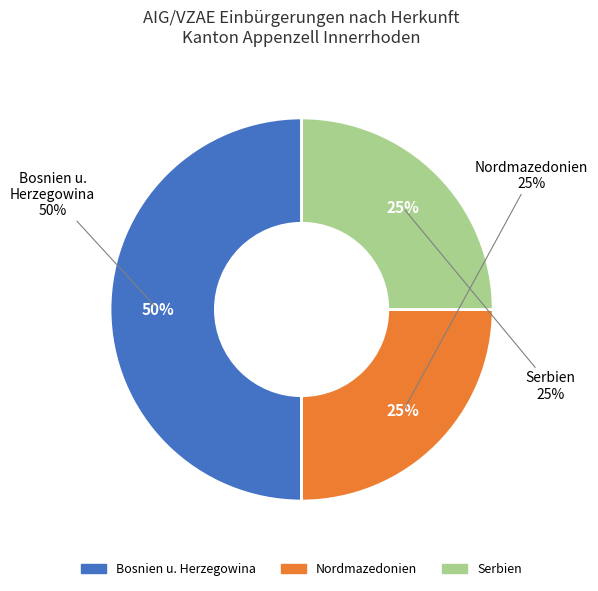

Is it true that Rumänien is 13% of the pie?

False